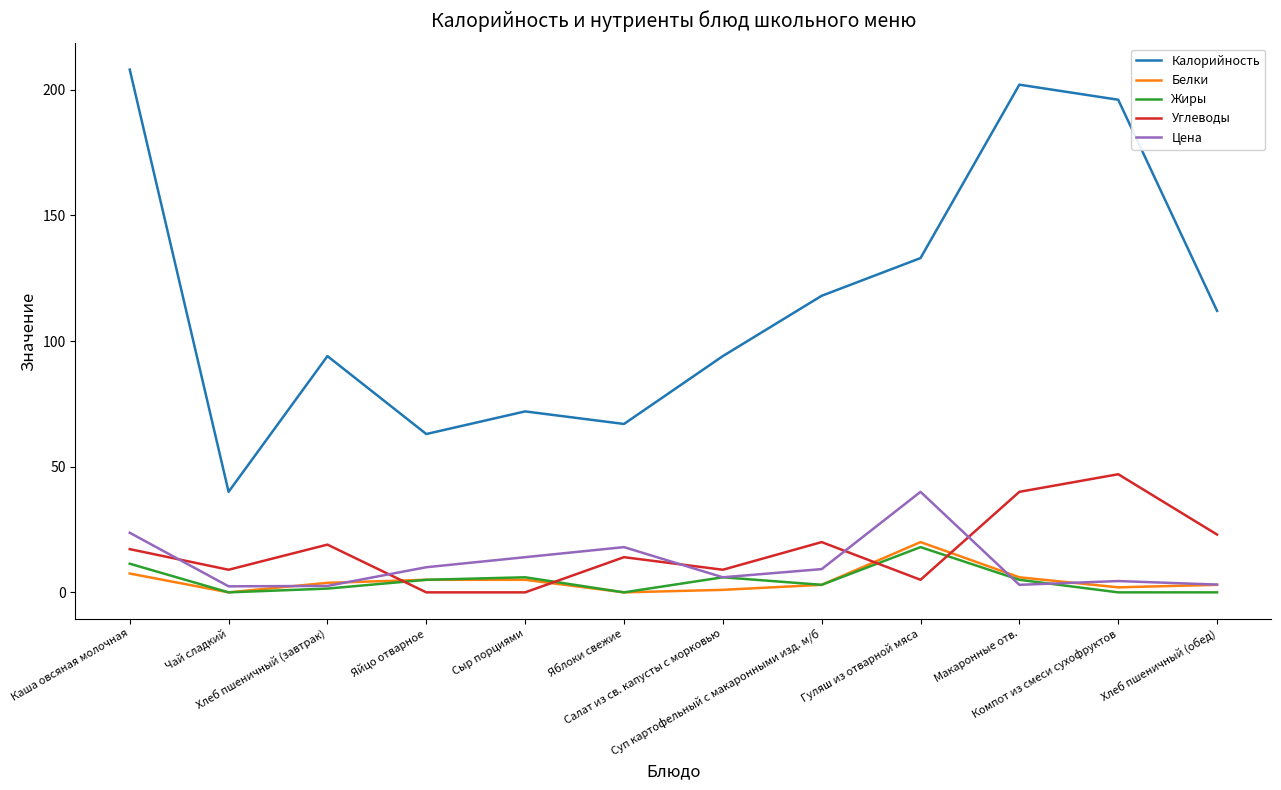

True or false: Калорийность and Жиры cross at least once.

False